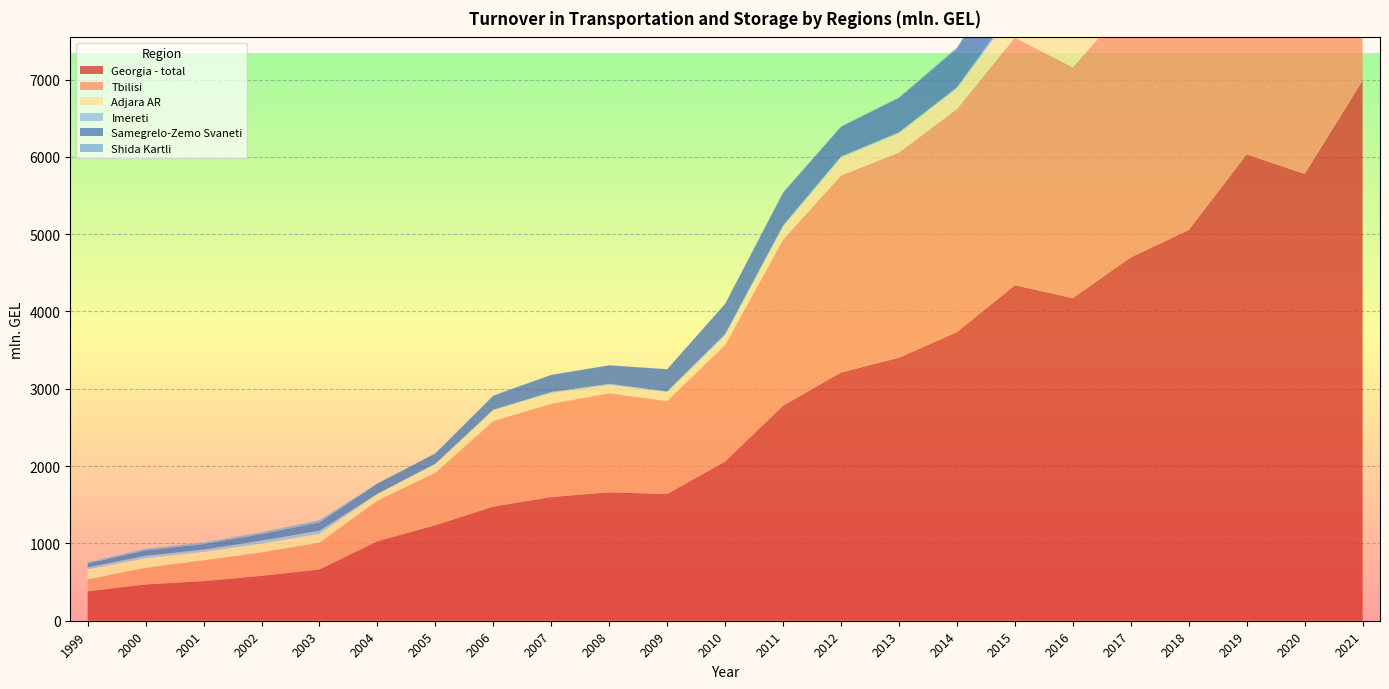

Reading left to right, extract all data points from this chart.

Georgia - total: 380.9	469.7	512.1	581.0	663.4	1029.0	1235.4	1476.3	1599.7	1661.1	1638.3	2060.3	2781.8	3210.9	3402.4	3733.0	4339.9	4172.5	4699.5	5054.0	6031.7	5778.4	6985.7
Tbilisi: 153.9	215.0	270.0	302.9	347.1	524.9	678.8	1107.1	1207.5	1281.5	1203.5	1506.1	2147.3	2547.2	2652.7	2884.7	3201.9	2984.2	3313.5	3446.0	3941.9	3572.0	4462.9
Adjara AR: 130.5	124.0	109.1	113.3	113.9	84.2	110.8	139.2	139.6	106.8	115.4	123.7	169.8	231.8	249.9	267.6	349.0	407.7	356.9	437.1	516.2	553.2	722.8
Imereti: 25.1	31.1	29.5	39.6	40.4	3.8	8.1	7.9	12.4	14.9	9.6	18.6	15.4	16.7	13.4	16.9	42.1	36.7	100.2	131.6	167.4	131.6	204.1
Samegrelo-Zemo Svaneti: 51.0	70.2	71.6	83.9	107.6	132.2	130.5	180.2	219.8	238.3	285.7	389.5	419.8	382.6	443.7	497.7	655.1	584.8	713.2	821.2	1173.5	1290.0	1291.6
Shida Kartli: 14.5	21.9	19.8	23.6	27.8	0.7	1.9	4.1	2.3	2.8	1.0	1.9	9.5	4.6	7.3	17.3	11.8	13.6	18.6	29.2	30.2	39.9	35.8